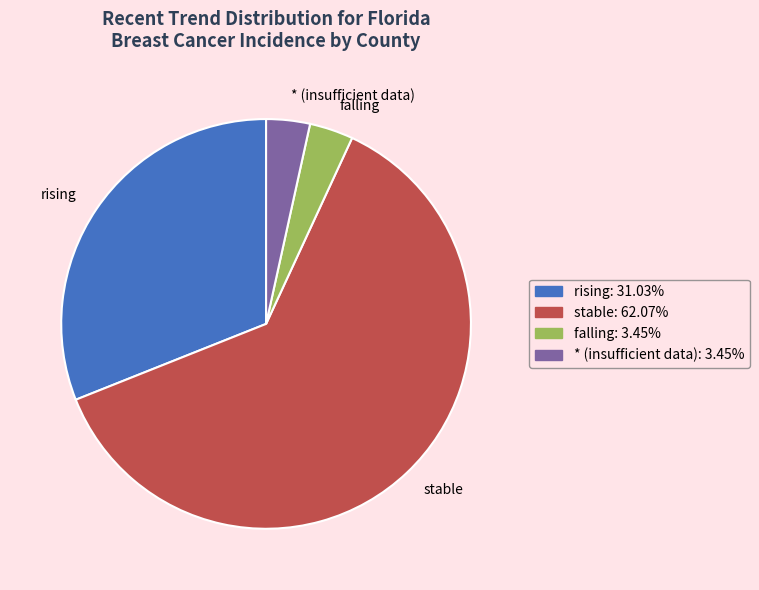

Is there any slice that represents more than half of the pie?

Yes